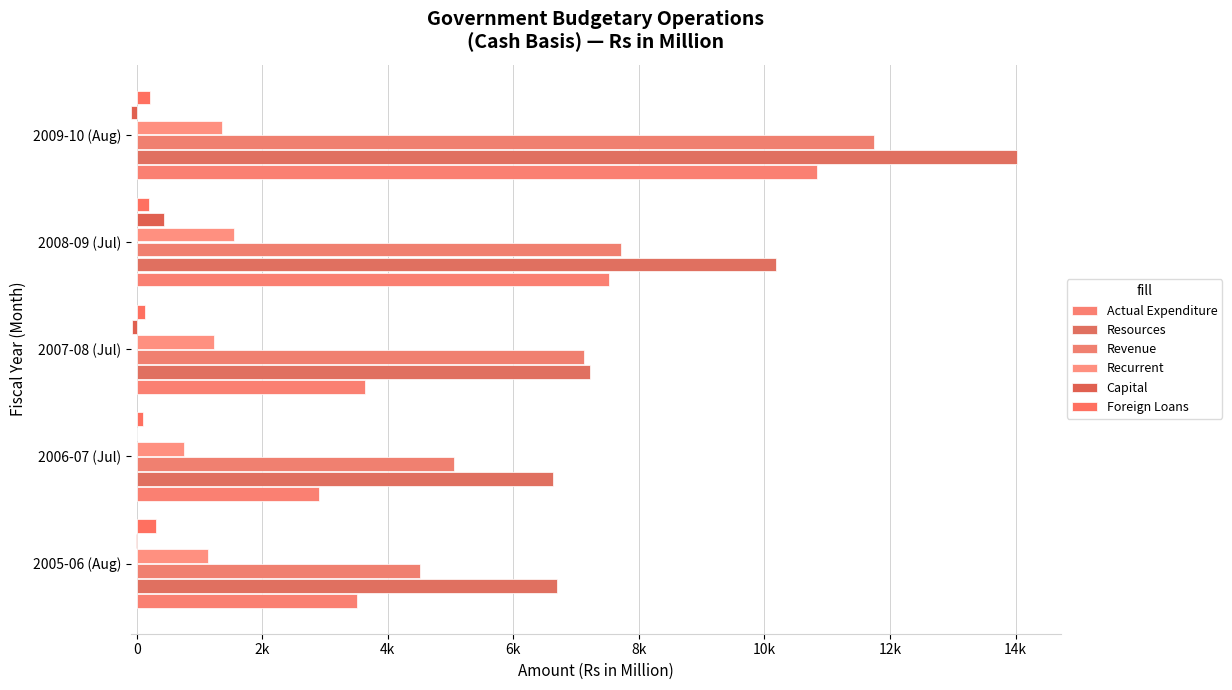

What is the maximum value for Resources?

14018.8